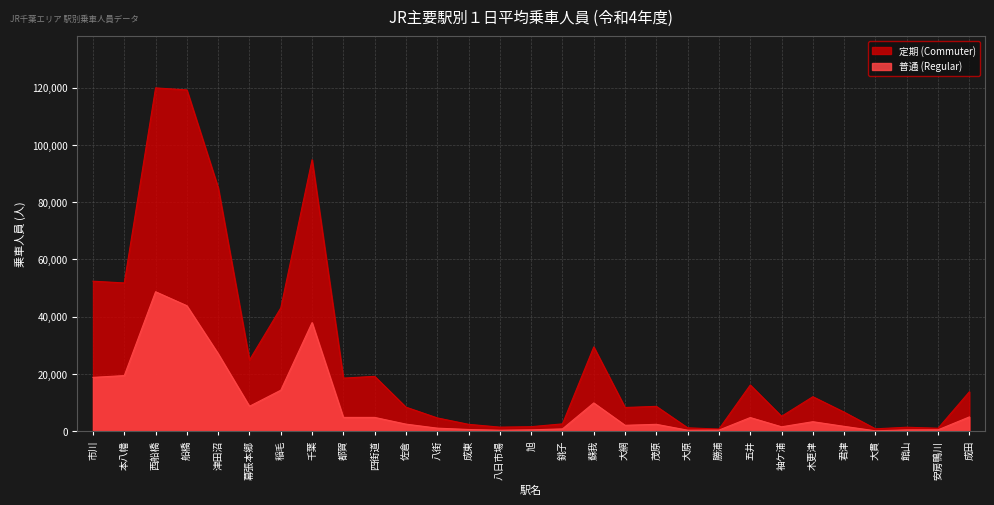

What position from the right is 五井?

8